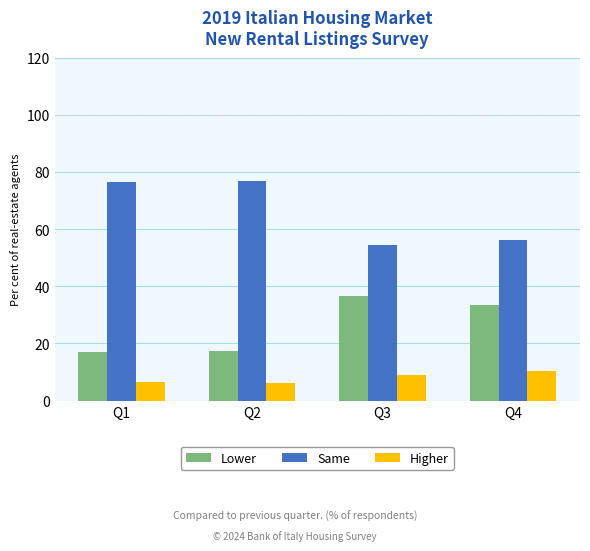

Is the value of Higher at Q4 greater than the value of Lower at Q3?

No